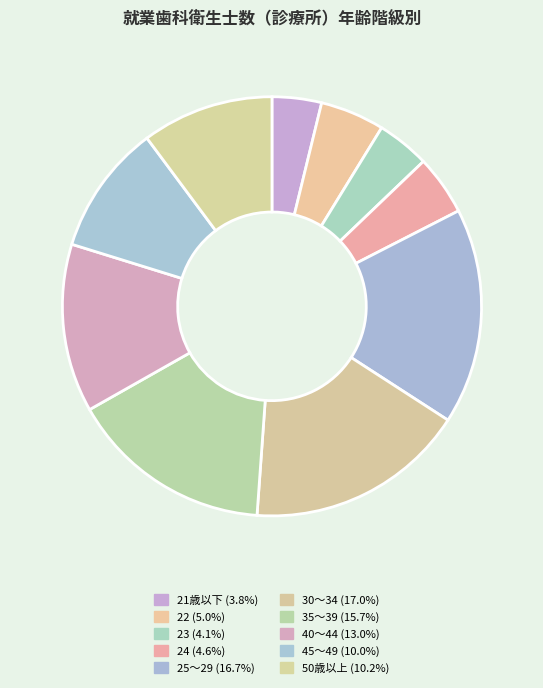

Combined, what portion of the pie is 45～49 and 22?

15.0%